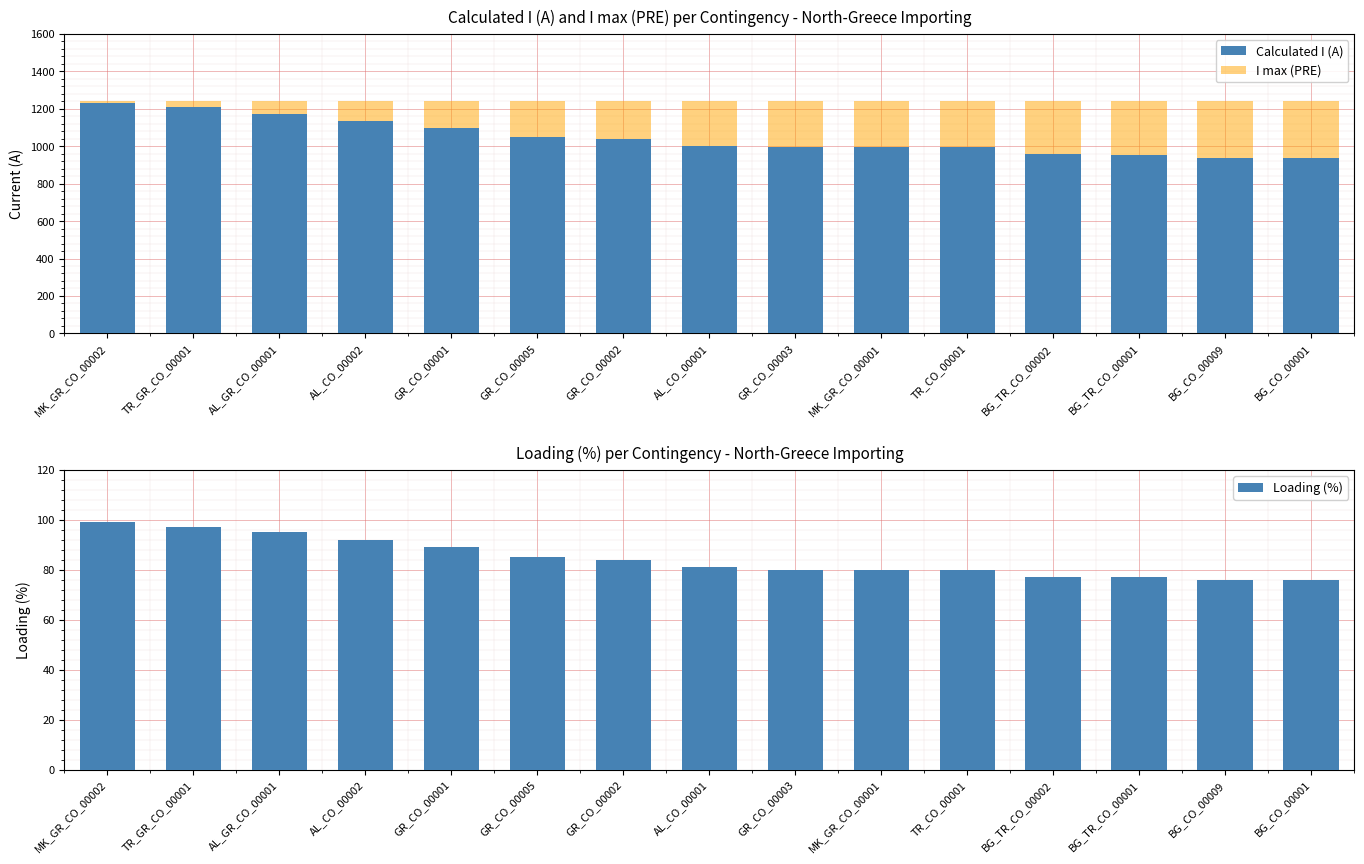

Which series has the largest range (max minus min)?

Calculated I (A)